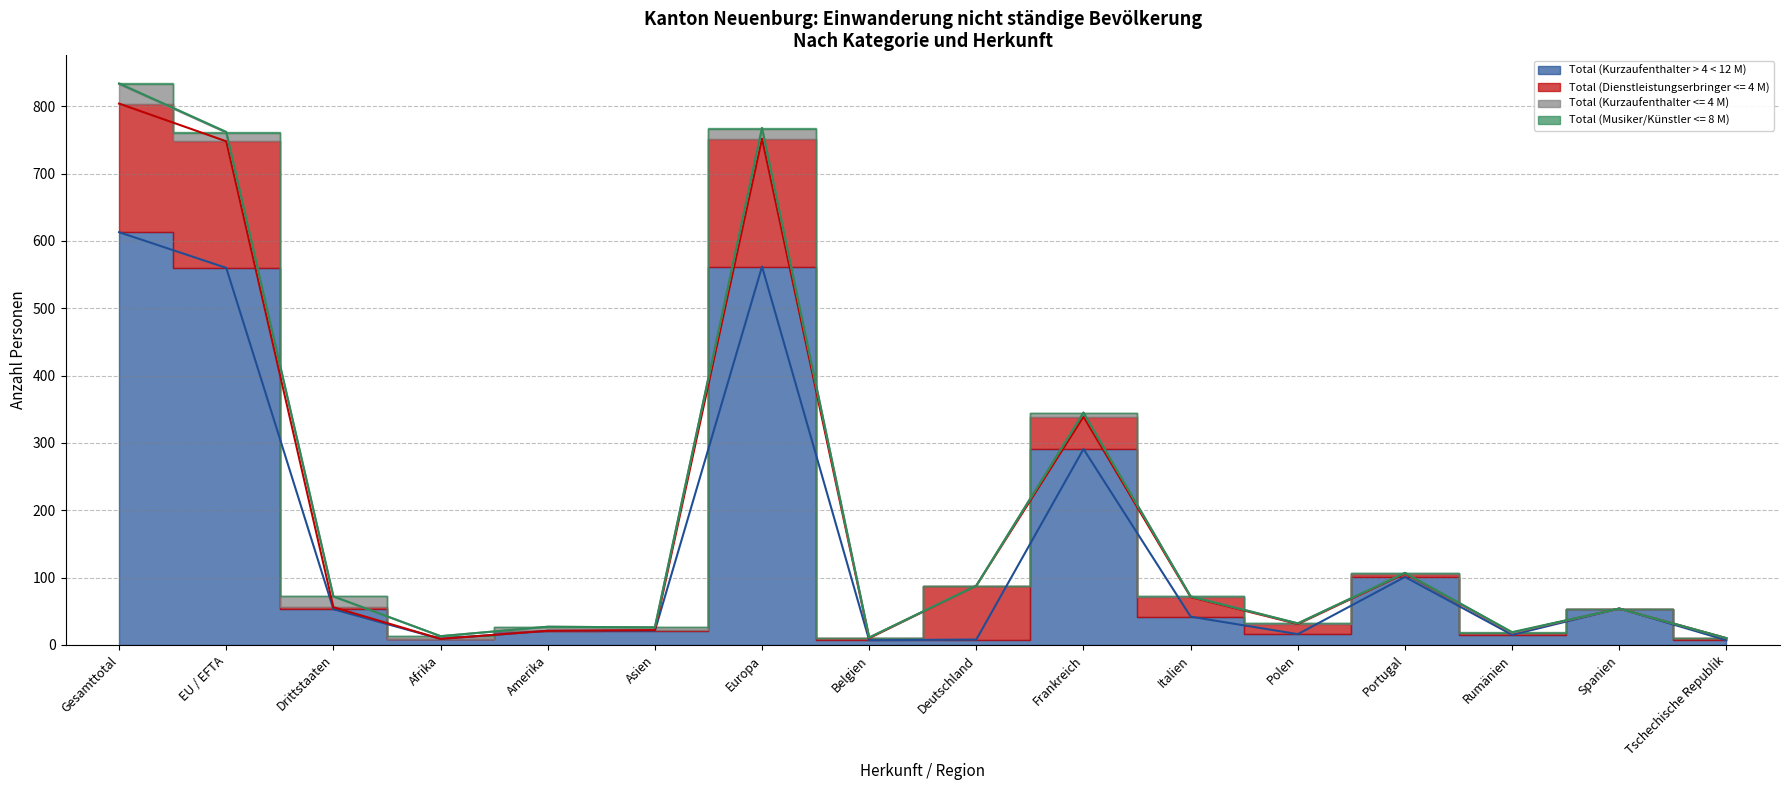

True or false: Total (Dienstleistungserbringer <= 4 M) and Total (Kurzaufenthalter <= 4 M) intersect in this chart.

True